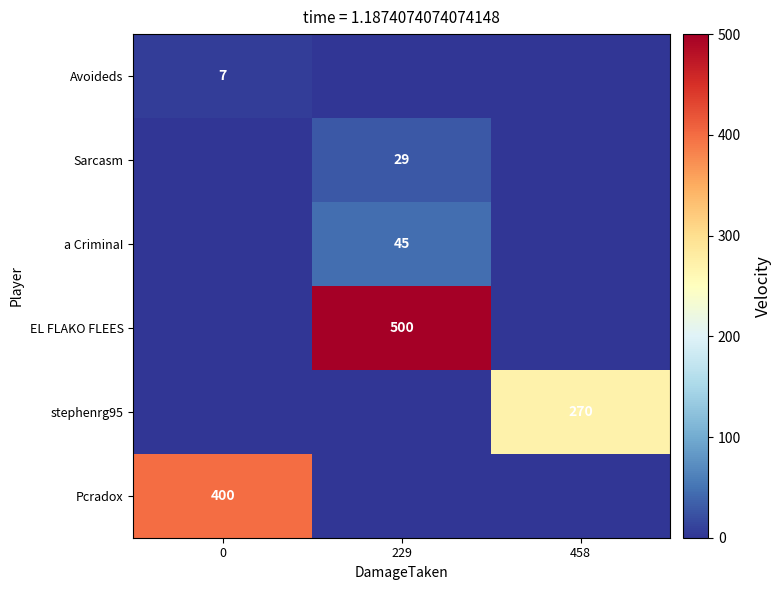

True or false: Pcradox has a value of 400 at 0.

True